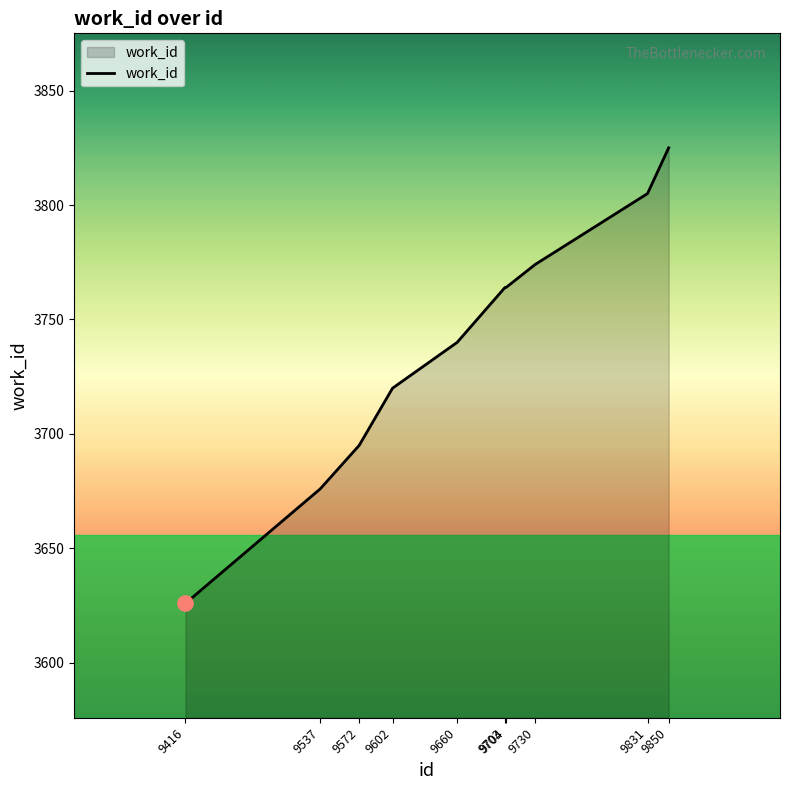

Approximately how many times larger is the value at 9704 compared to 9850?

1.0